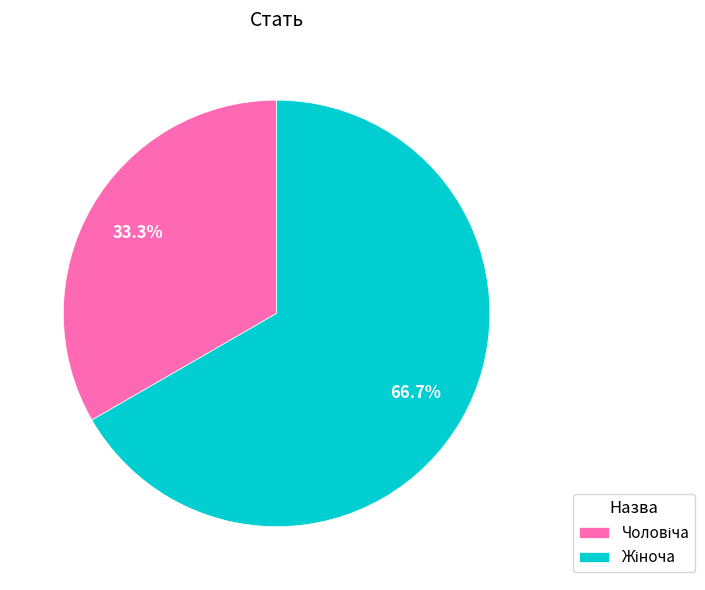

Is there any slice that represents more than half of the pie?

Yes